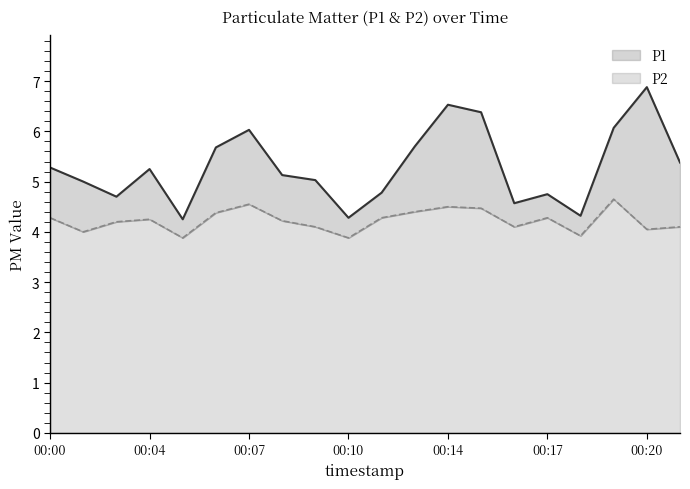

What is the difference between the maximum and minimum values in the P2 series?

0.8